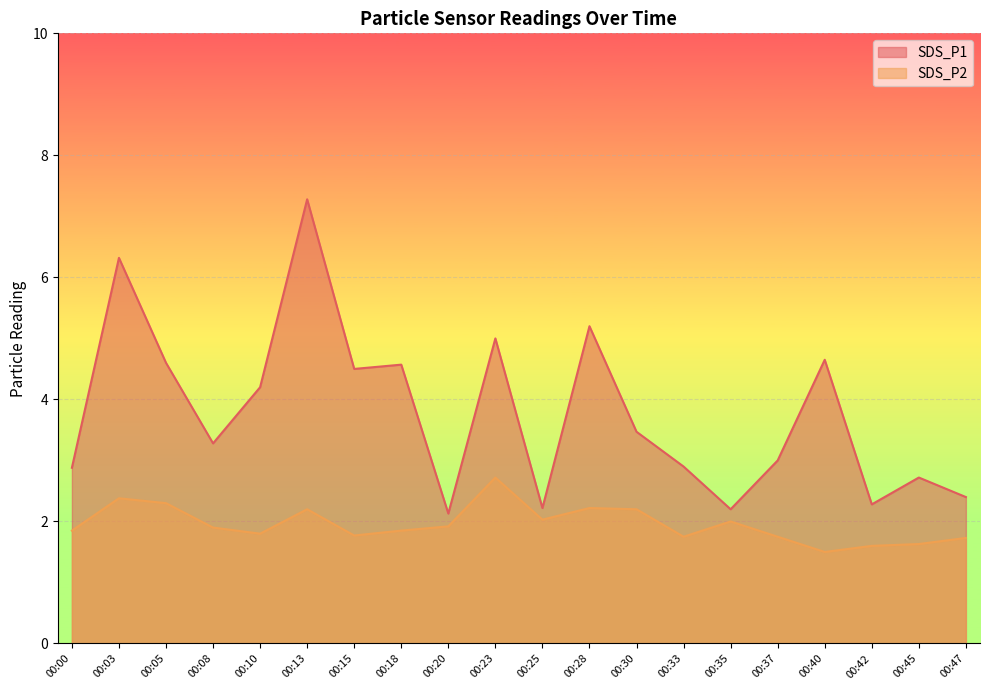

The SDS_P1 series shows 1.8 at 00:00. True or false?

False